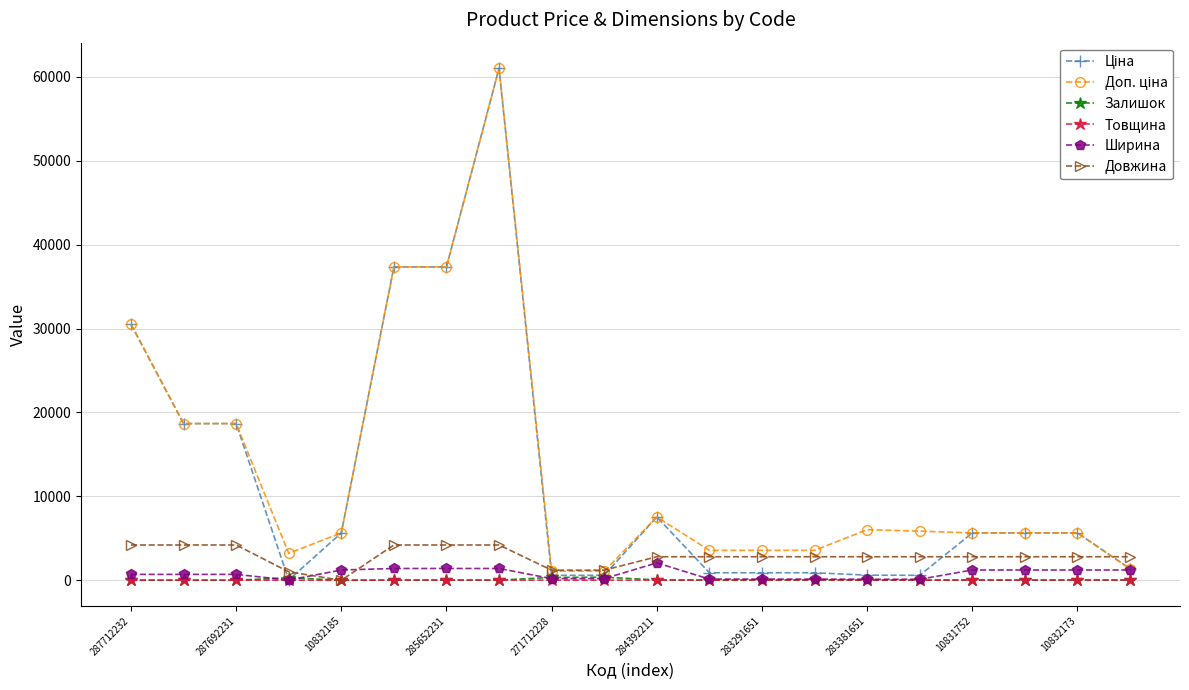

What is the value of the Довжина point at the 2nd from the left?

4200.0